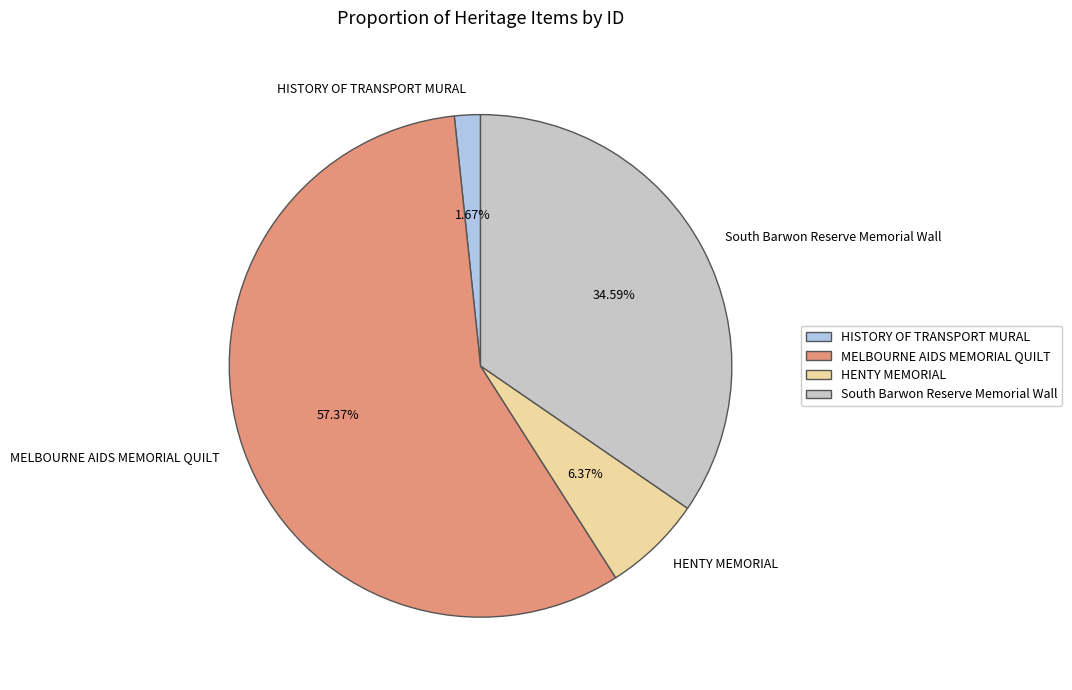

To the nearest percent, what percentage of the pie is HENTY MEMORIAL?

6%